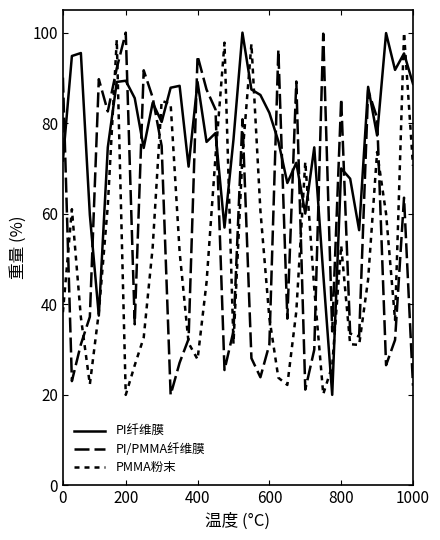

True or false: PMMA粉末 has more than 1 points higher than both neighbors.

True